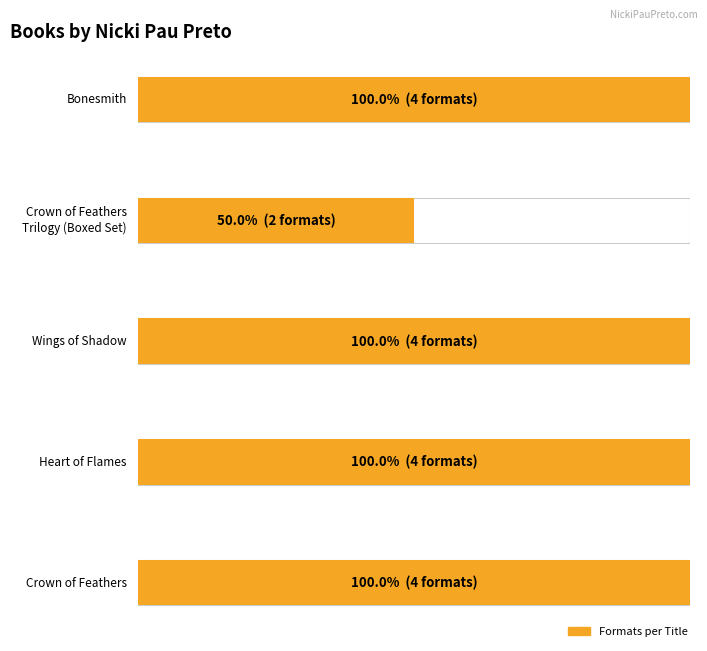

The chart shows a value of 4 at Bonesmith. True or false?

True